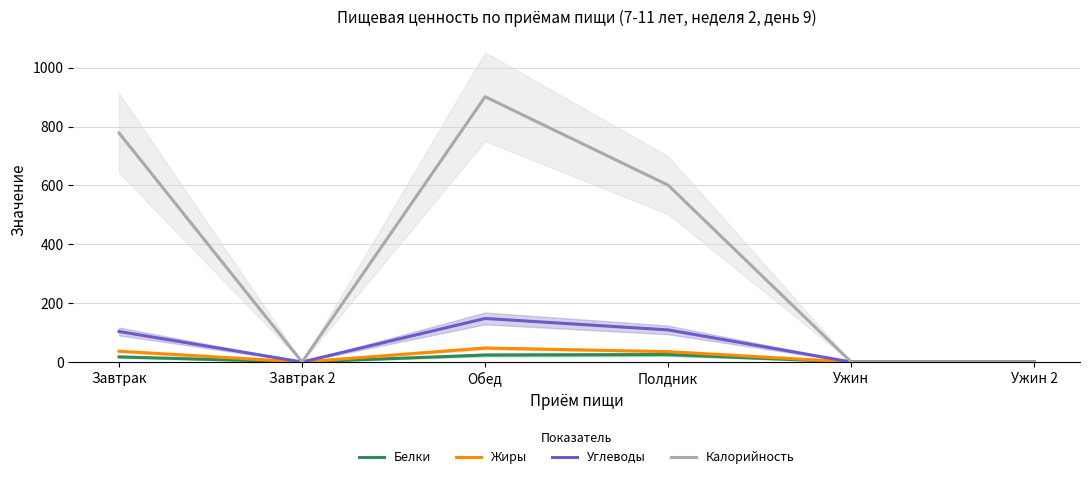

Does the chart display data point markers on the line(s)?

No